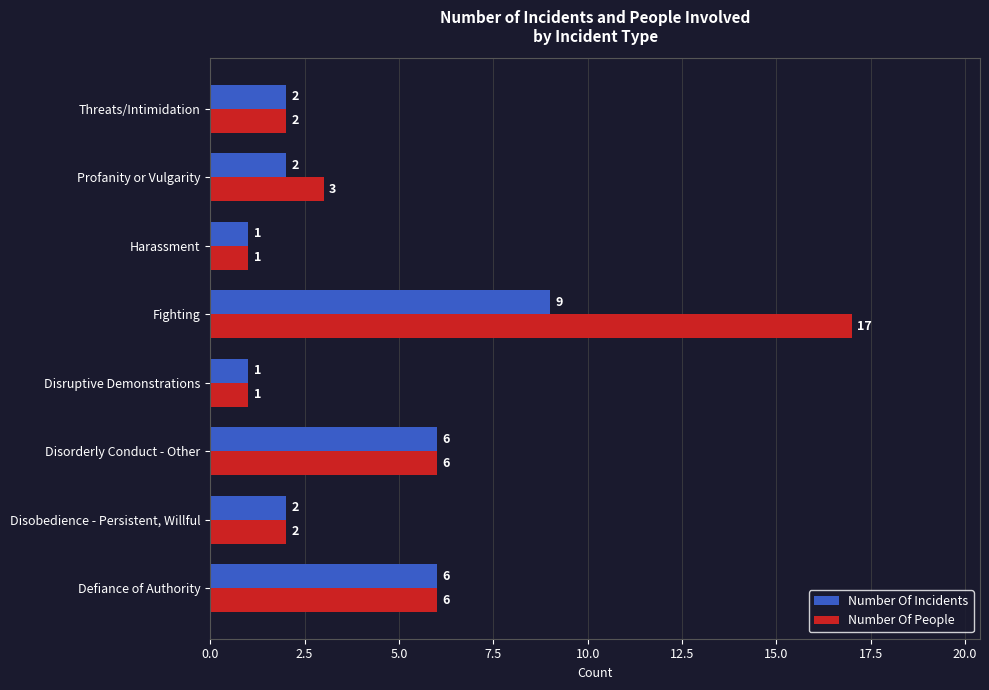

What is the total value across all series at Disobedience - Persistent, Willful?

4